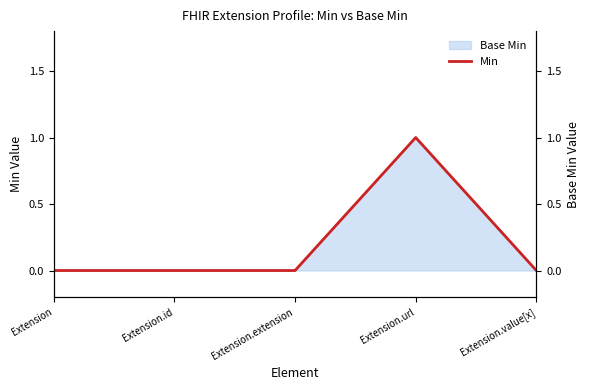

What position from the left is Extension?

1